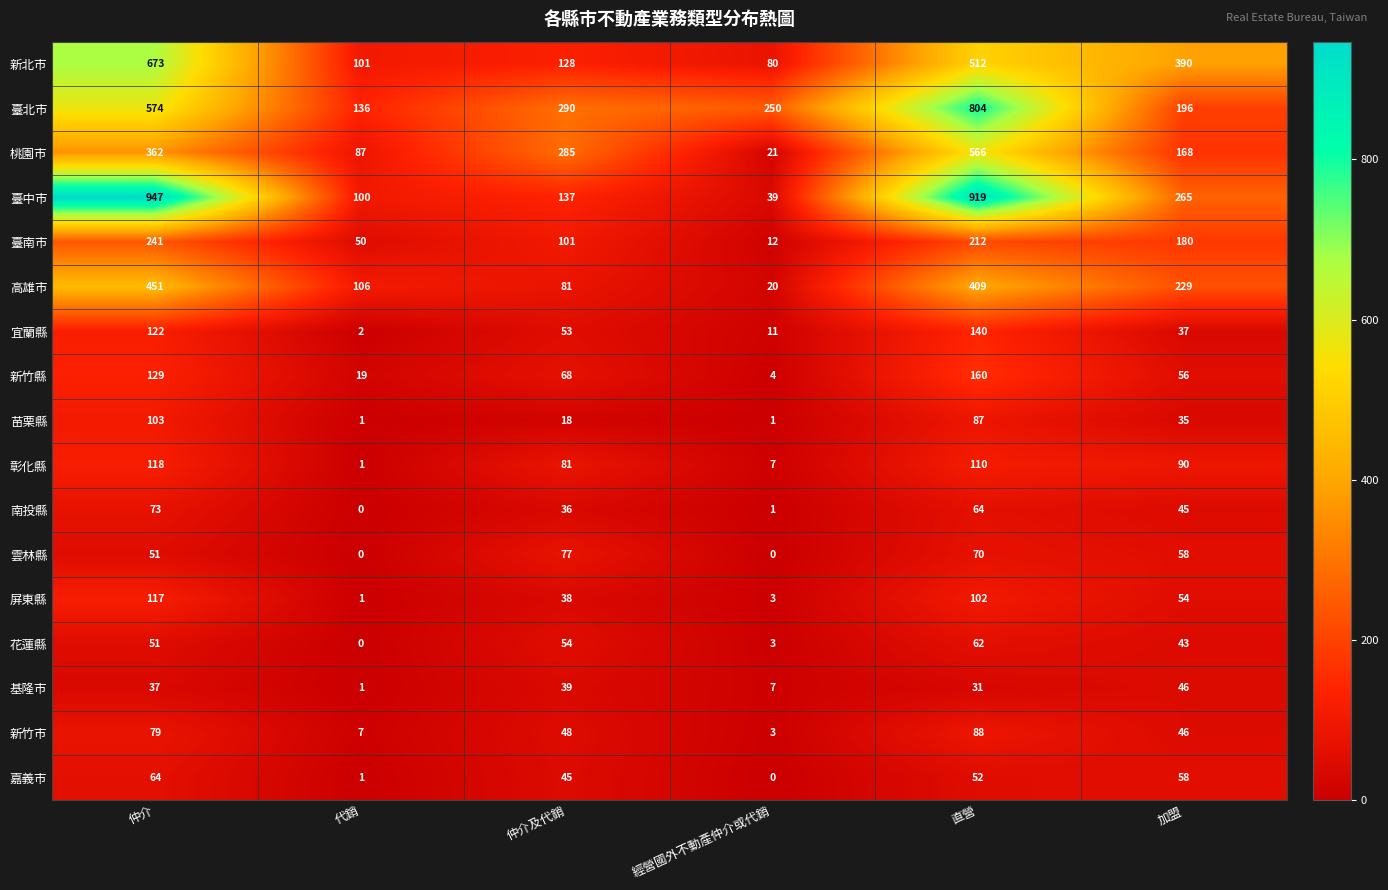

What is the total value across all series at 直營?

4388